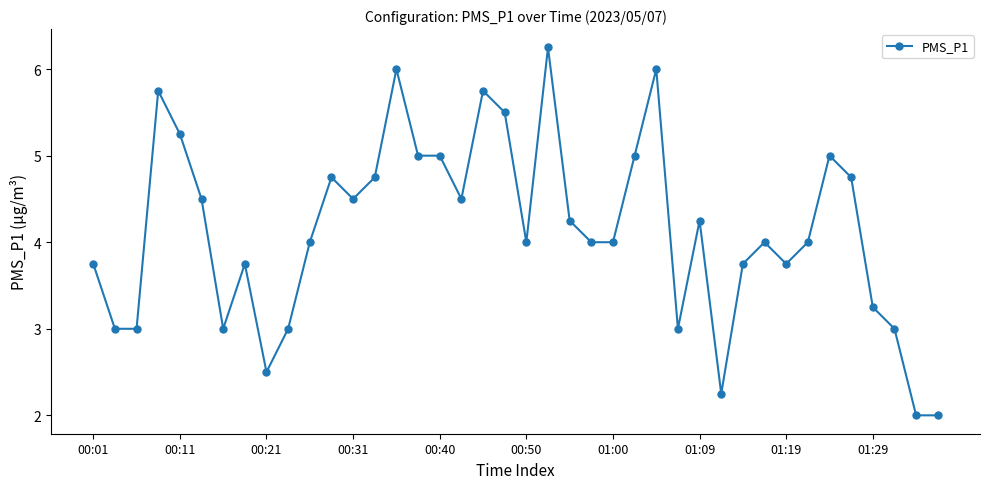

What is the minimum value shown in the chart?

2.0